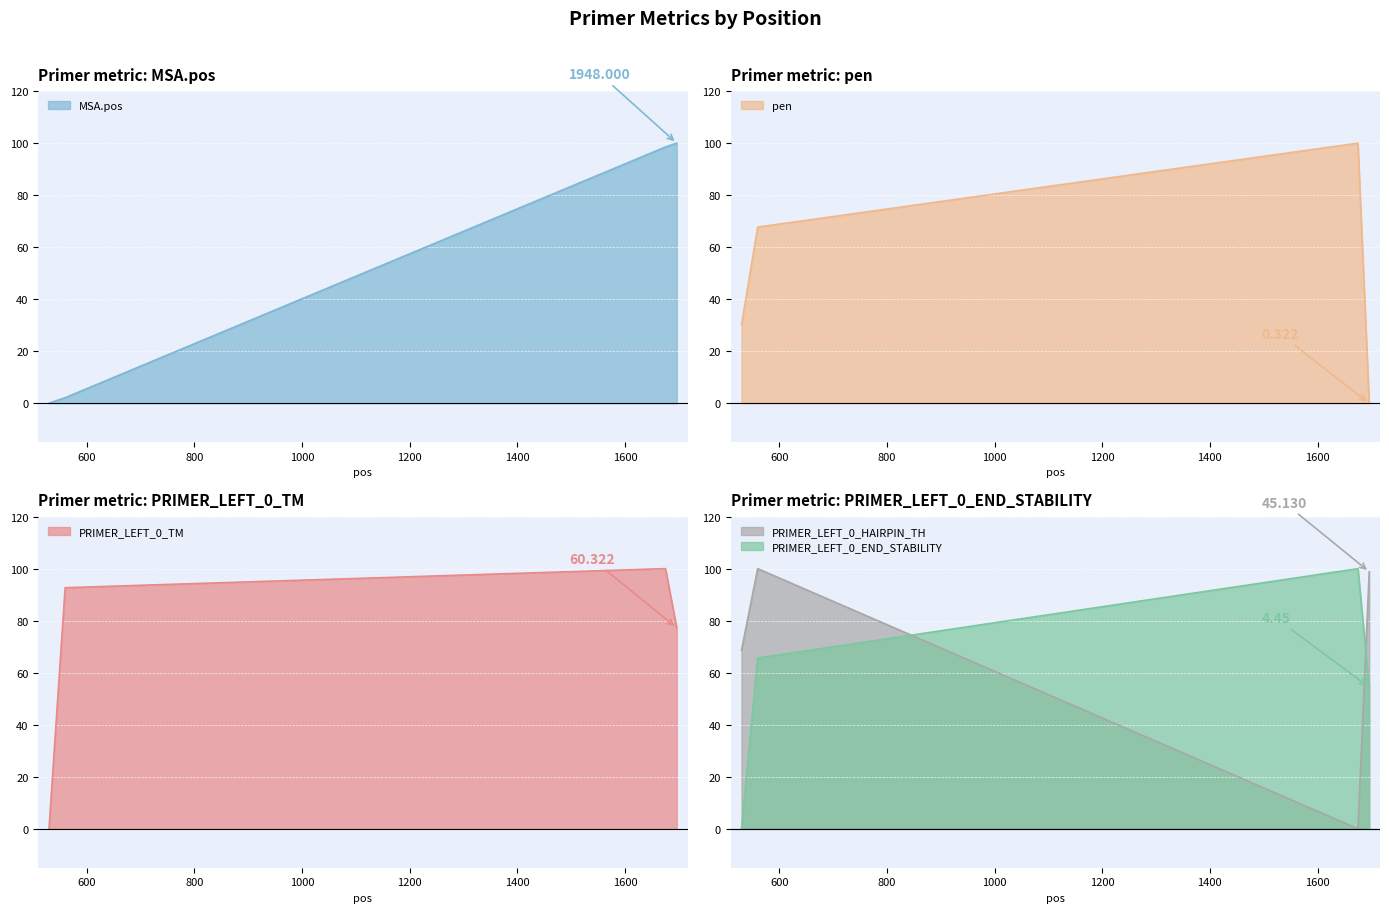

What is the value of the MSA.pos point at the 3rd from the left?

98.5